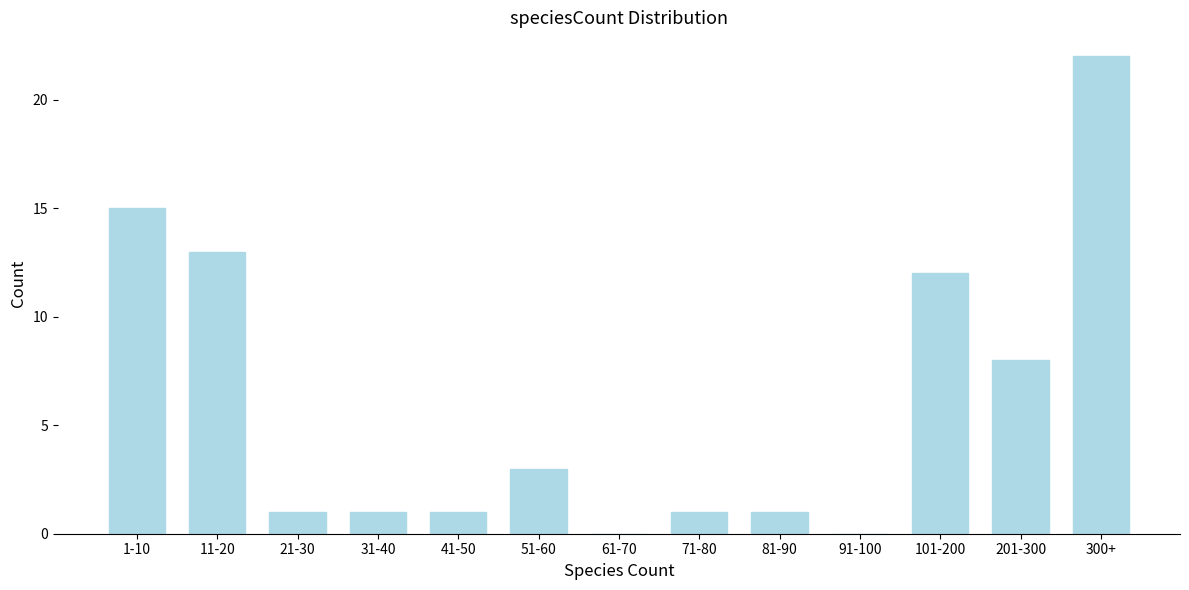

Reading left to right, what are all the values shown in this chart?

1-10=15	11-20=13	21-30=1	31-40=1	41-50=1	51-60=3	61-70=0	71-80=1	81-90=1	91-100=0	101-200=12	201-300=8	300+=22